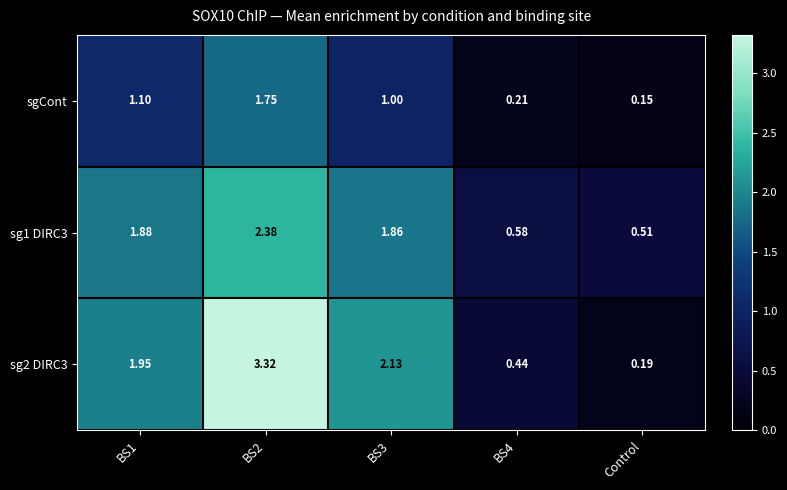

Which series changed the most between BS2 and BS4?

sg2 DIRC3